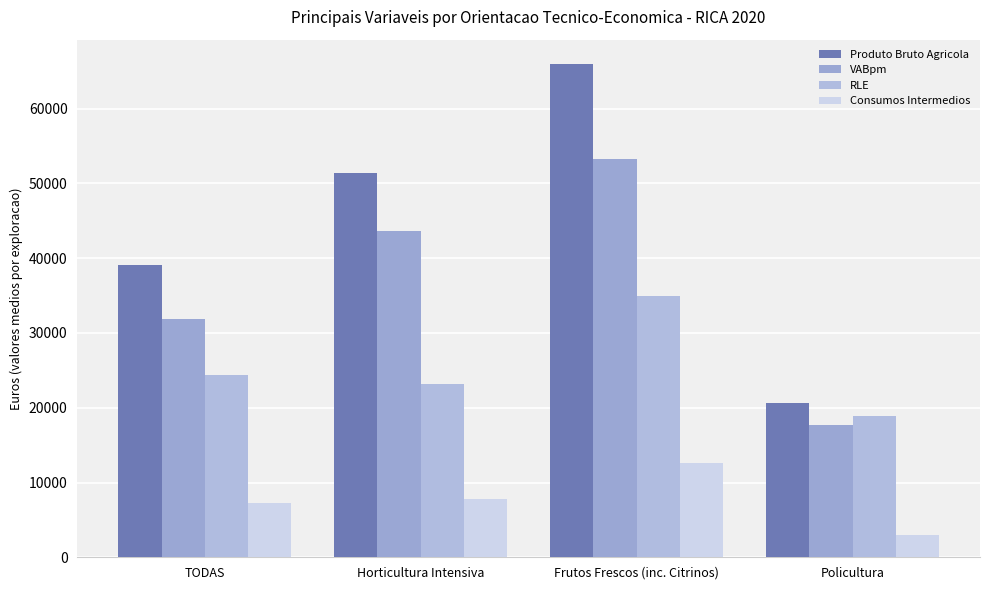

Rank the series by their maximum value, from highest to lowest.

Produto Bruto Agricola, VABpm, RLE, Consumos Intermedios